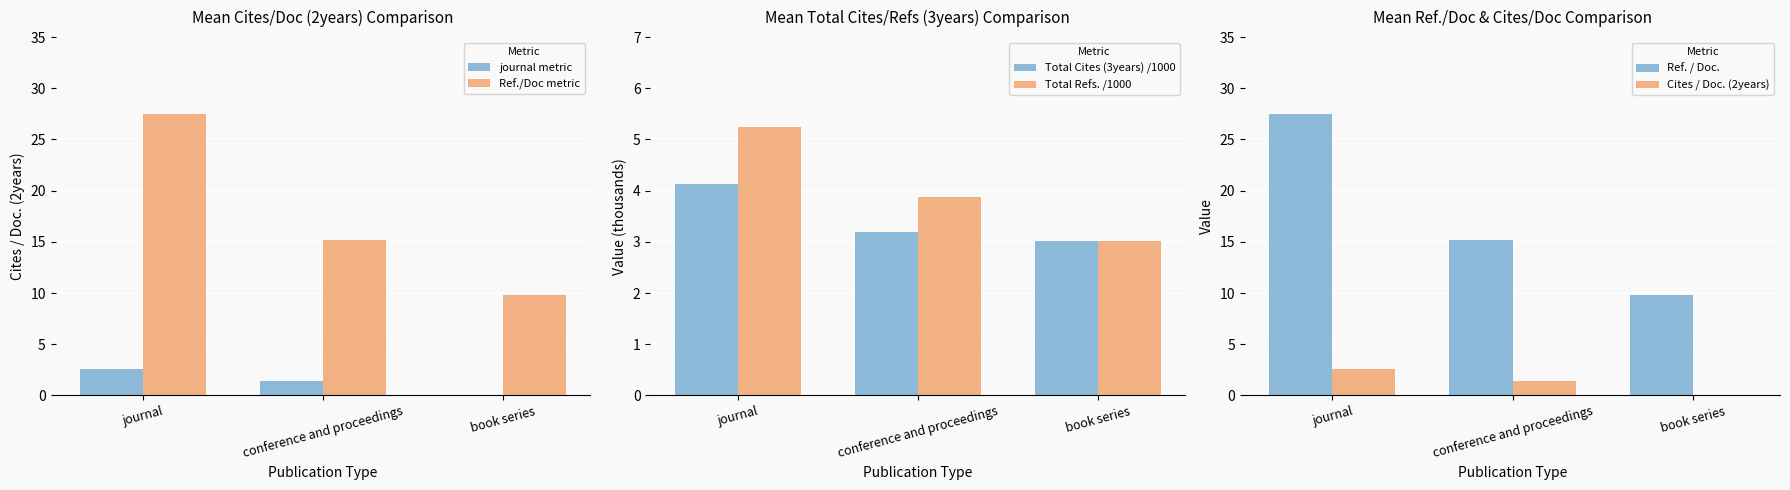

Rank the categories by Cites / Doc. (2years) value from highest to lowest.

journal, conference and proceedings, book series